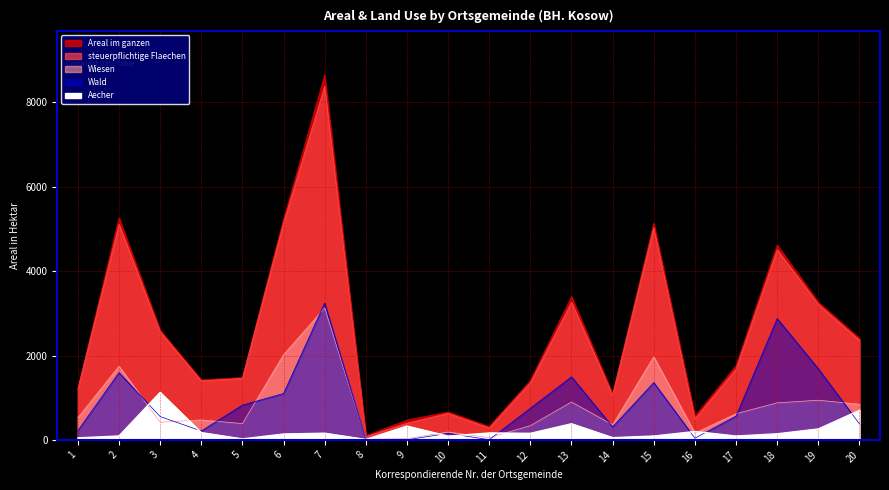

Which series has the largest total across all categories?

Areal im ganzen